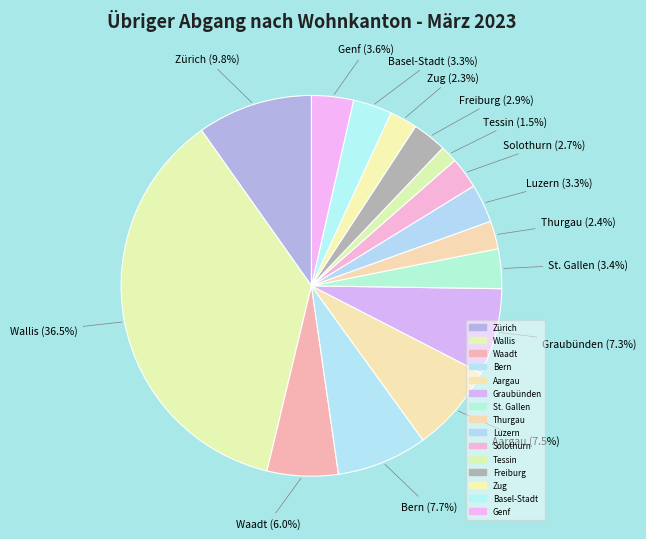

Which category has the smallest portion of the pie?

Tessin